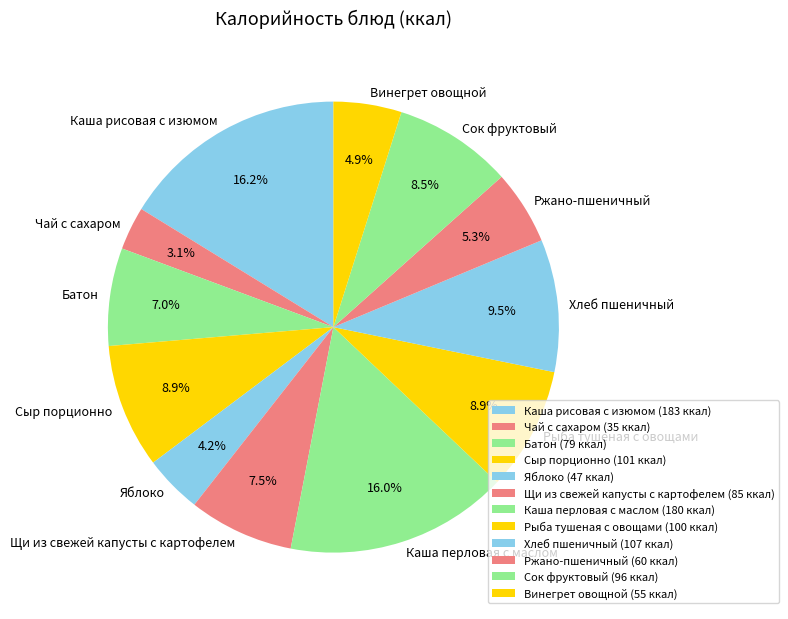

How many segments does this pie chart have?

12